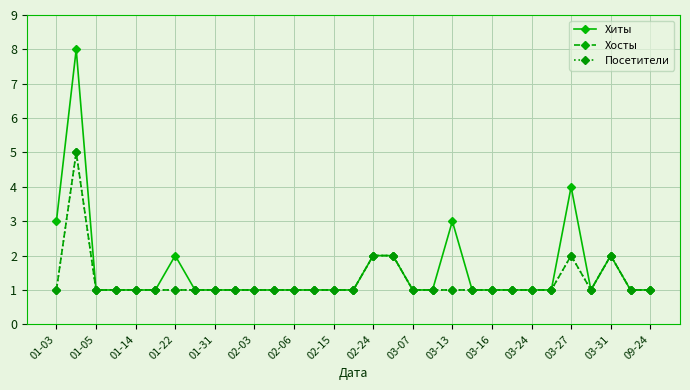

Does the chart have visible grid lines?

Yes